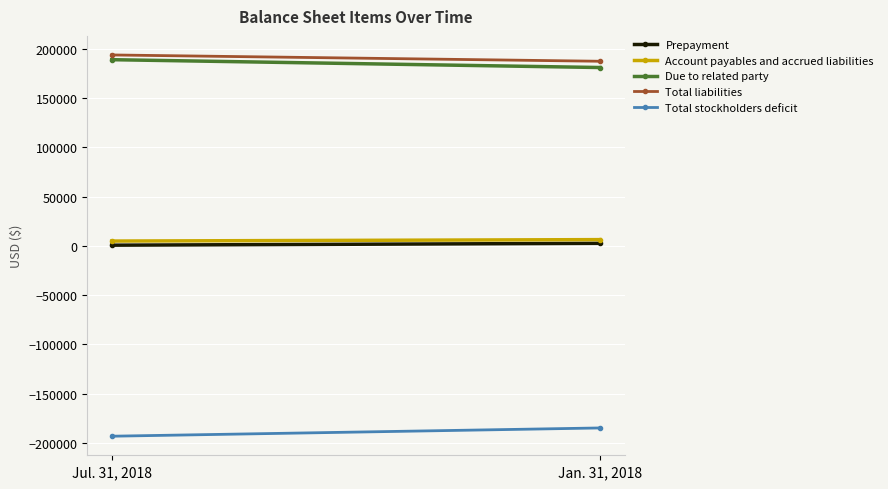

Which has a higher value, Jan. 31, 2018 or Jul. 31, 2018?

Jan. 31, 2018